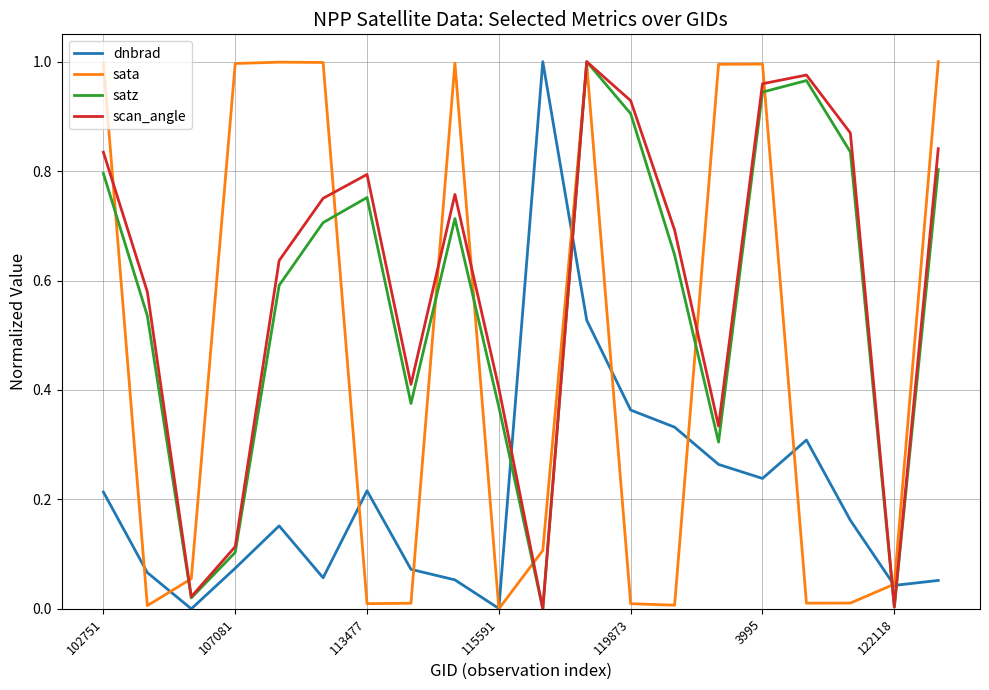

How many intersections are there between scan_angle and dnbrad?

4